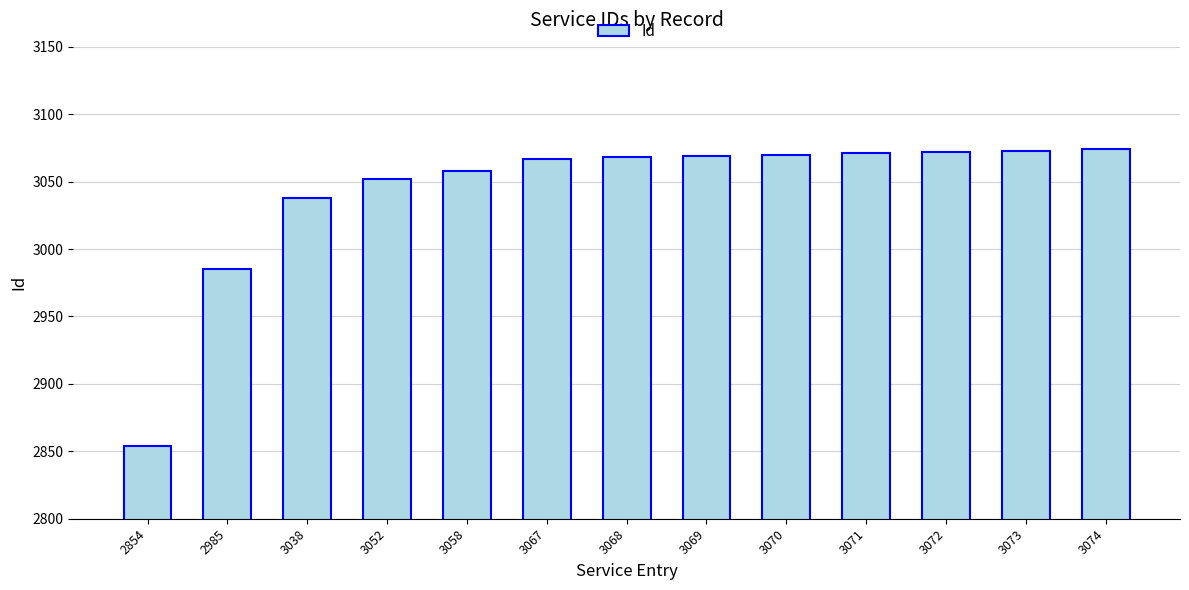

Which category has the lowest value across all series?

2854